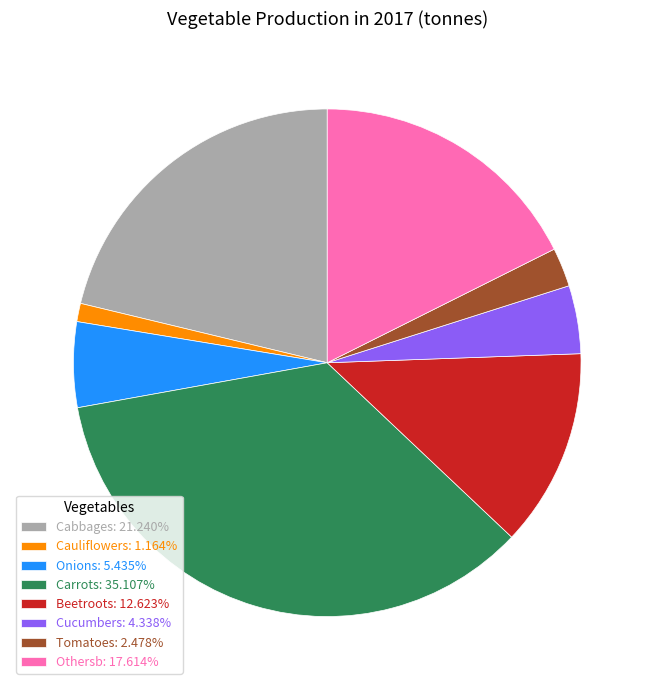

How many slices are in this pie chart?

8